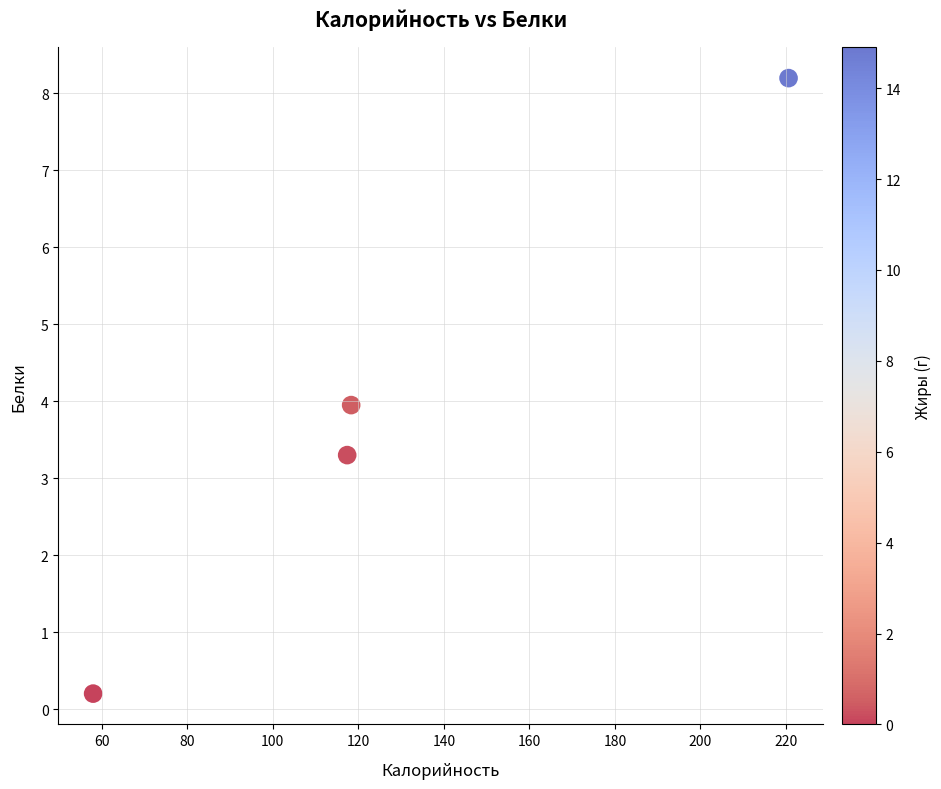

What is the average Y value?

3.9